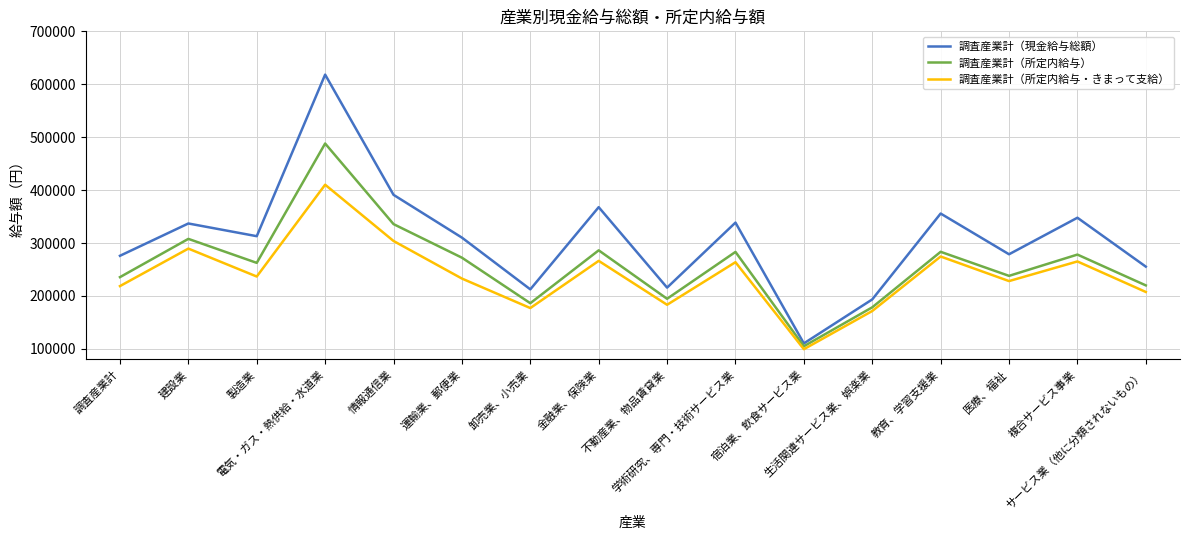

What is the average value of the 調査産業計（所定内給与） series?

259731